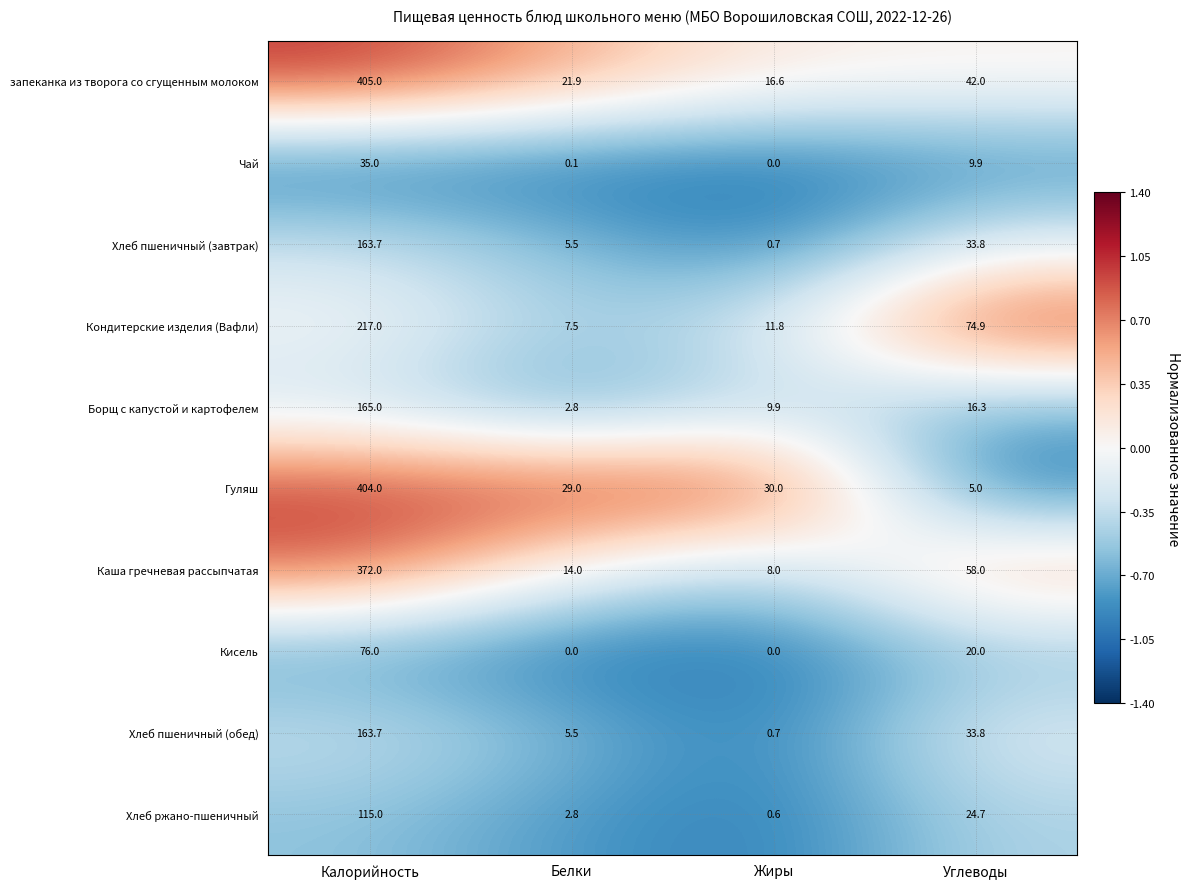

Which series has the largest total across all categories?

запеканка из творога со сгущенным молоком